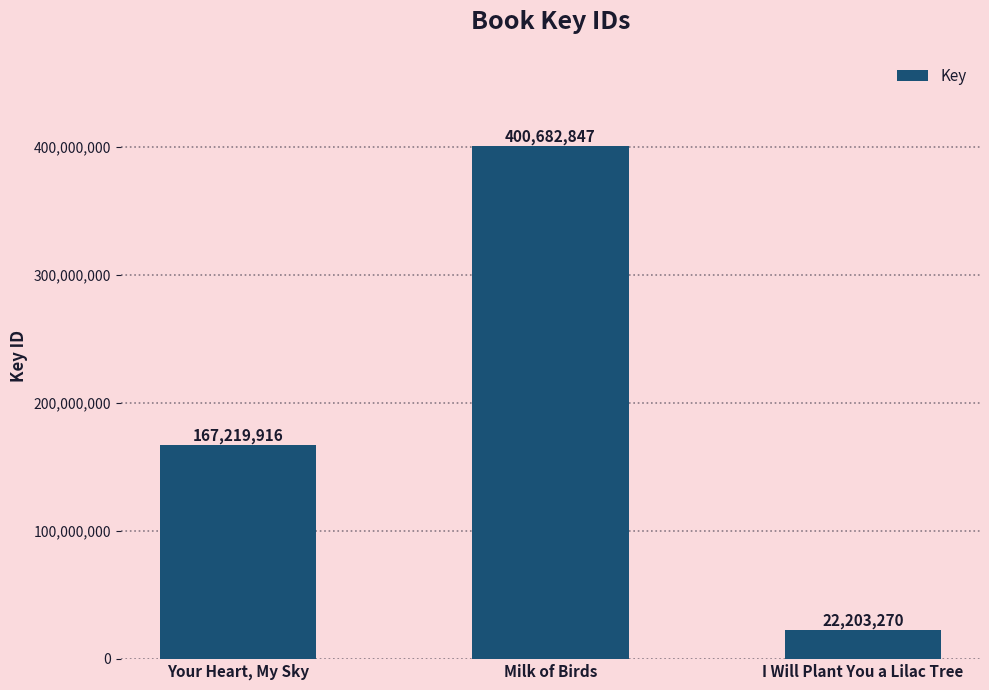

Is it true that the value at I Will Plant You a Lilac Tree is 22203270?

True